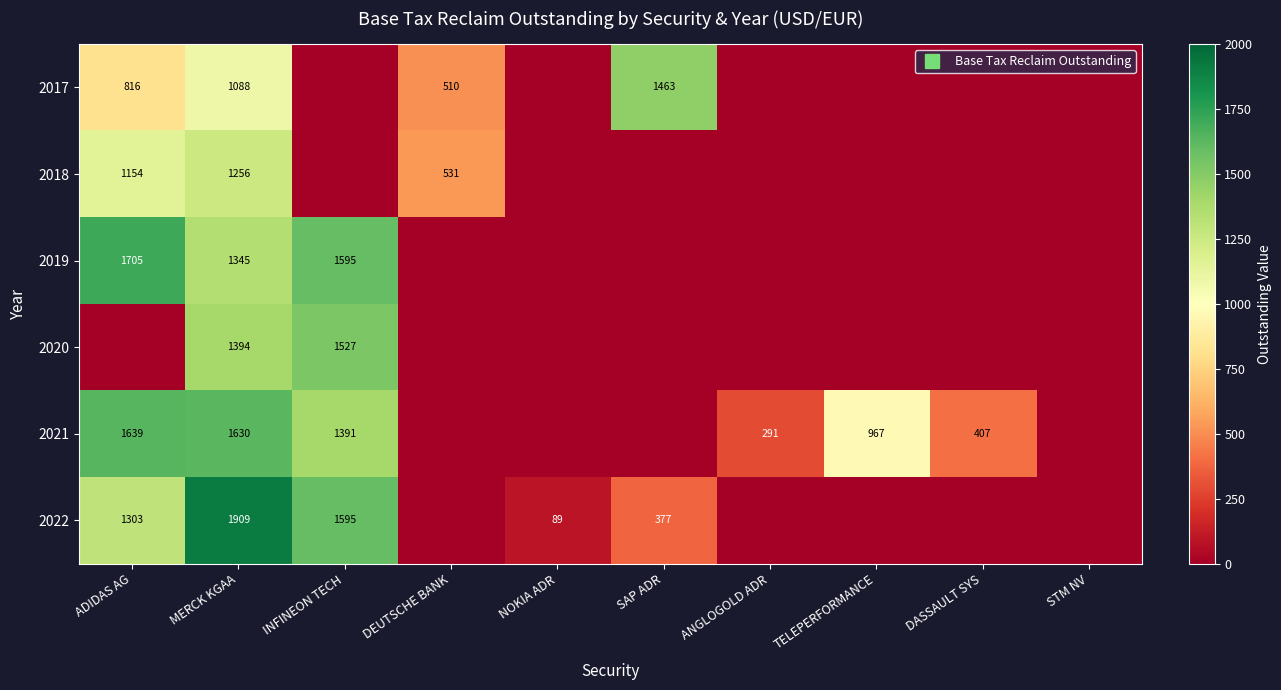

At how many categories does at least one series exceed 247?

8